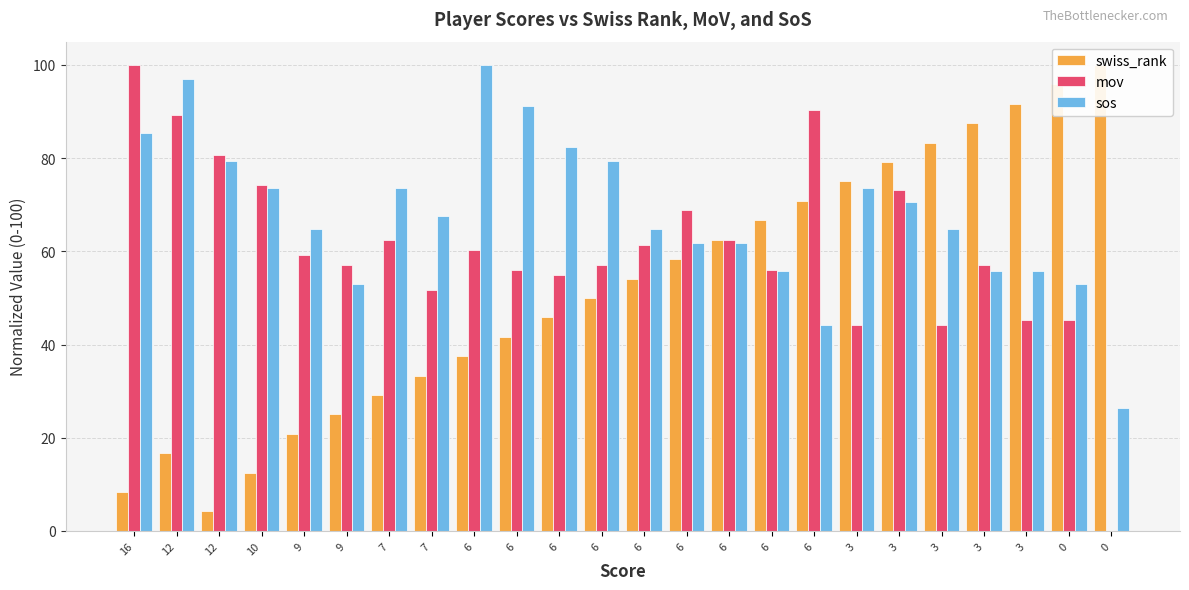

List the series in order of their overall mean, highest first.

sos, mov, swiss_rank